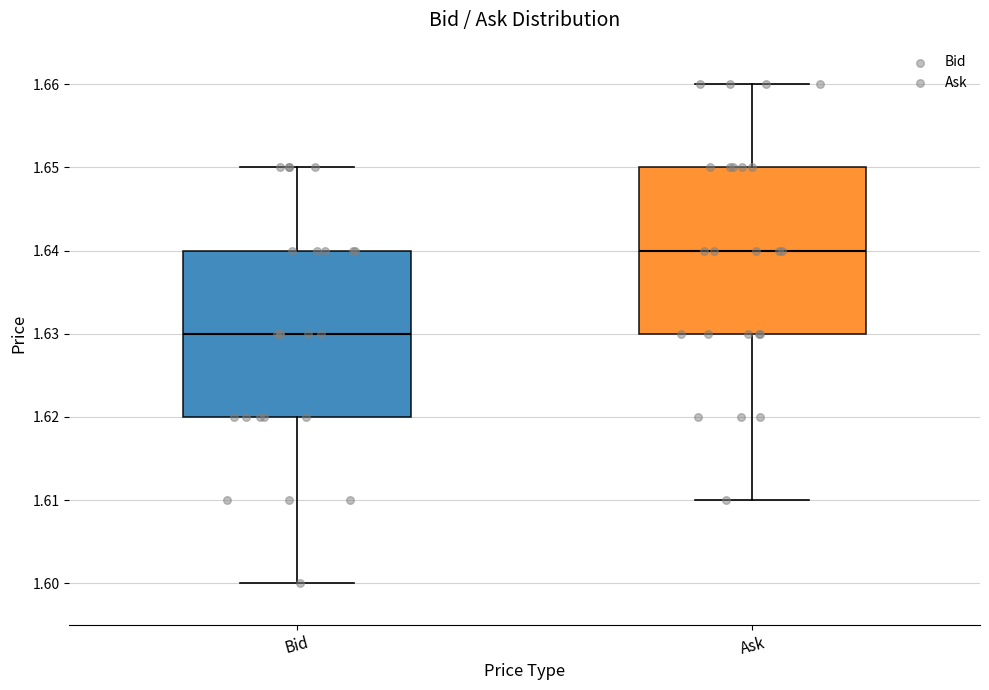

Where does the median line of the box for Ask sit on the y-axis? The values are not printed on the chart, so give them approximately, as read against the axis.

1.64